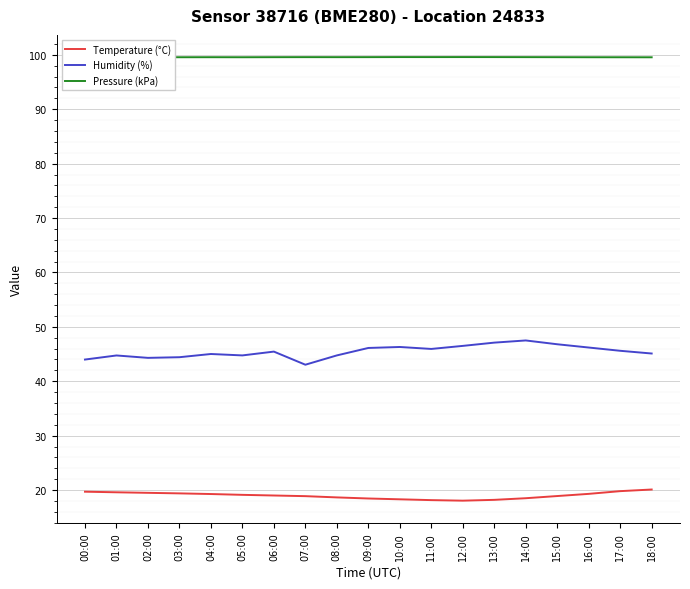

At 18:00, list the series in order from largest to smallest.

Pressure (kPa), Humidity (%), Temperature (°C)